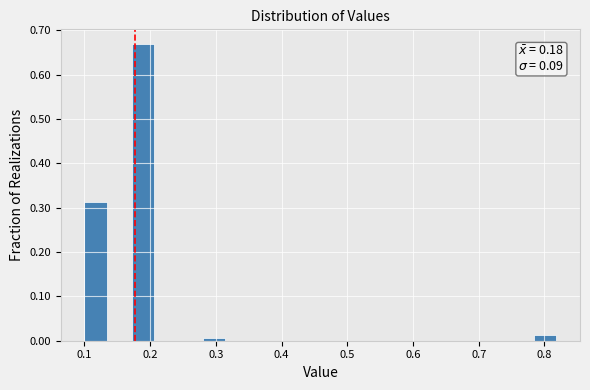

Around what value on the x-axis is the tallest bar? Give the approximate position of its centre, as read against the axis.

0.19